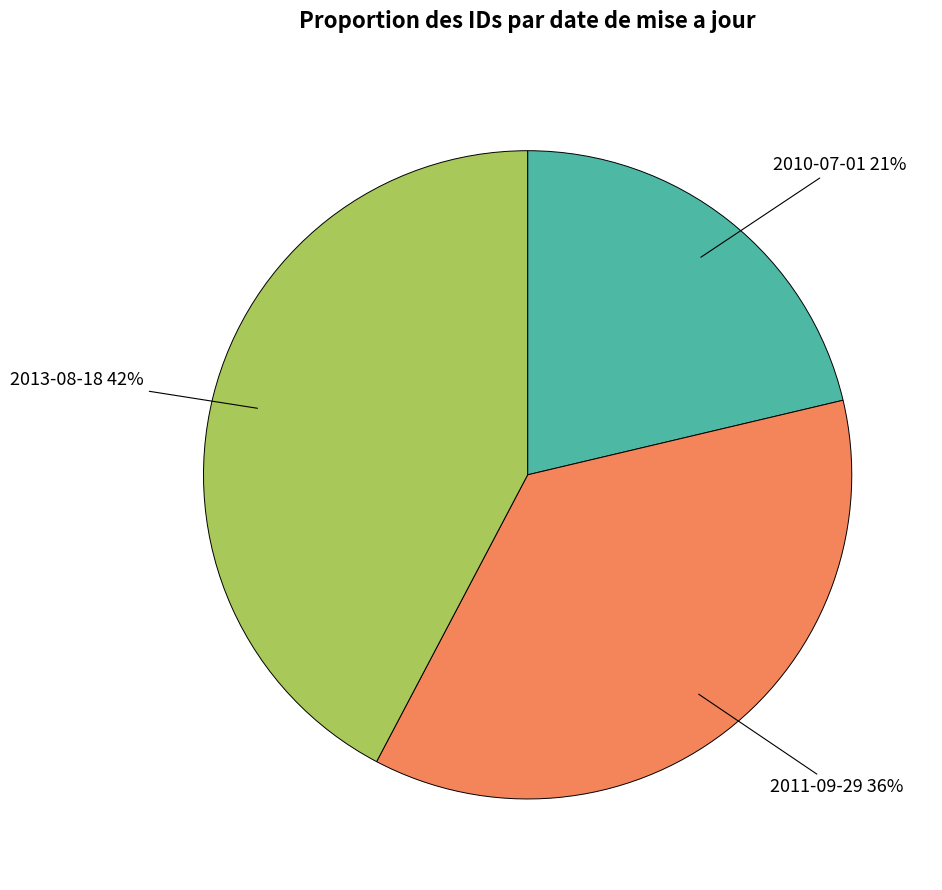

Is there a majority slice in this chart?

No